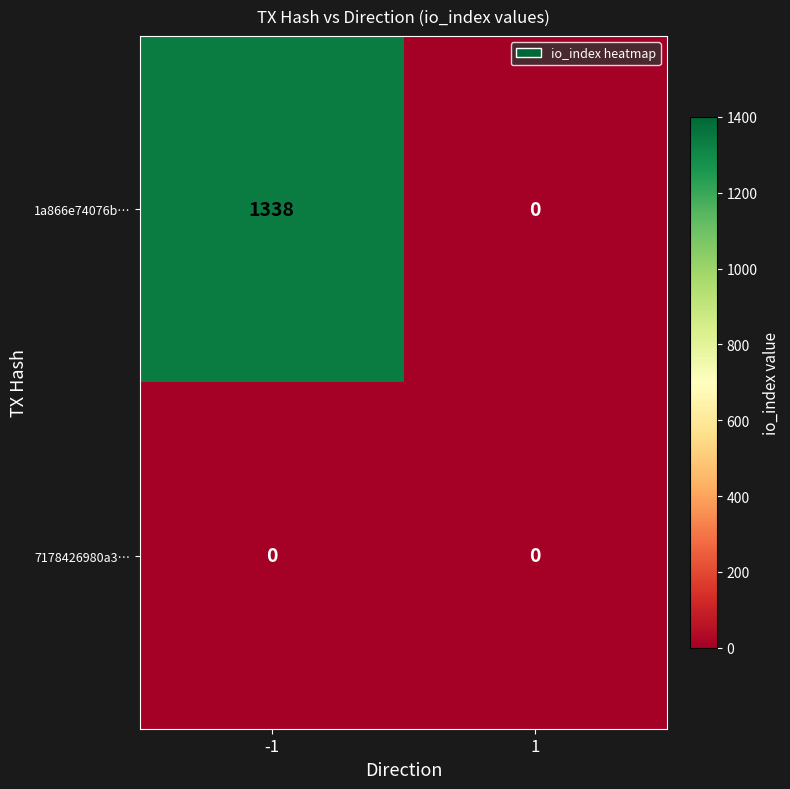

Between -1 and 1, which series saw the biggest shift?

1a866e74076b…